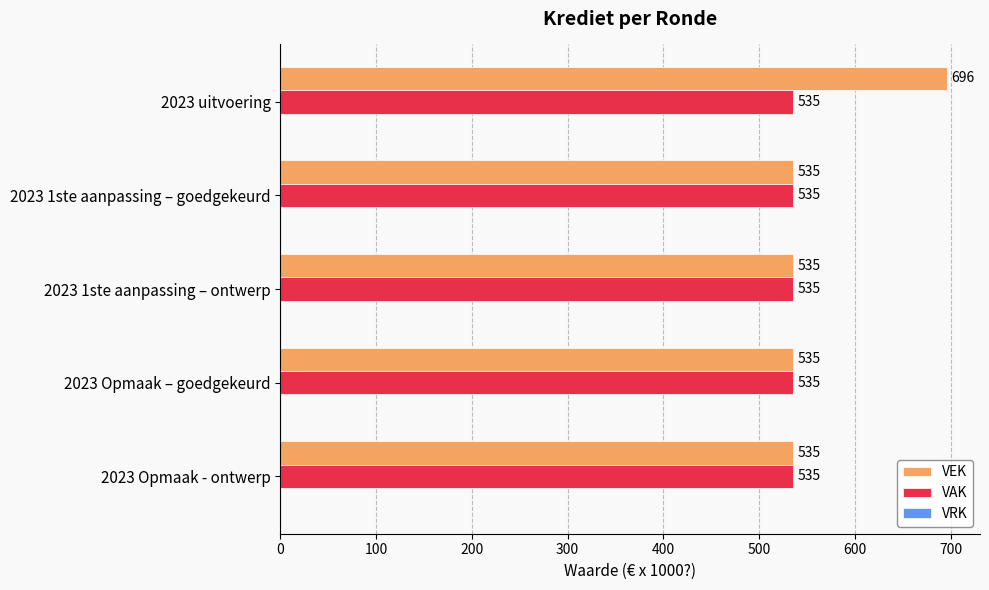

List the series in order of their overall mean, highest first.

VEK, VAK